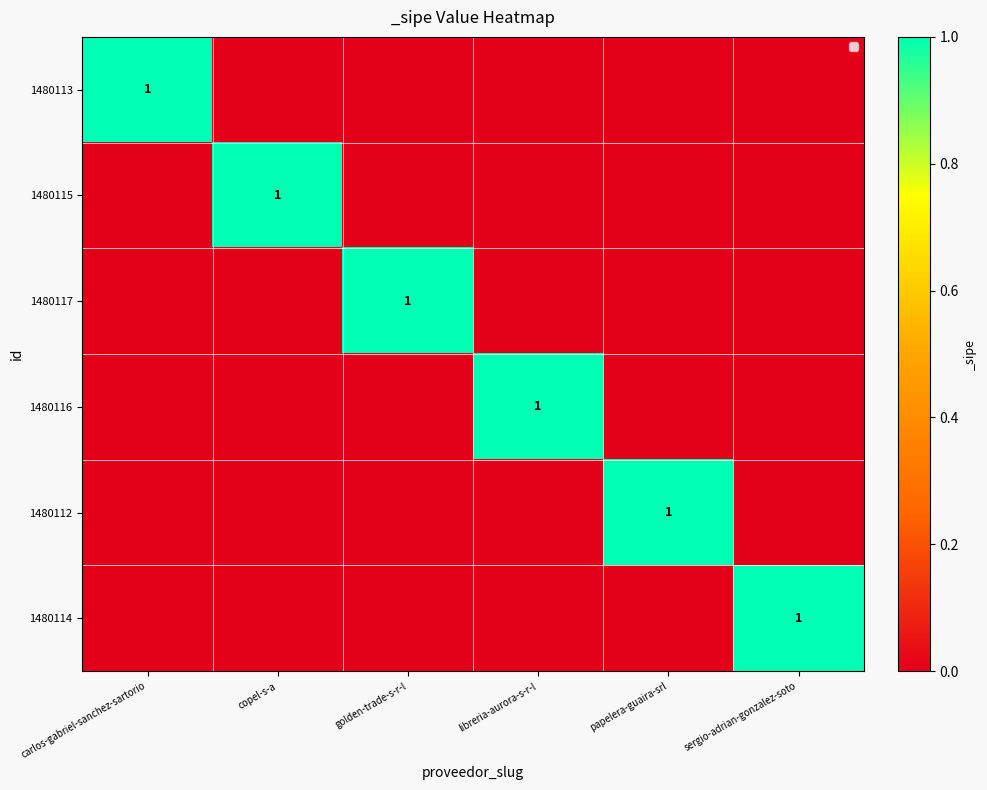

Which label corresponds to the smallest value in the chart?

copel-s-a